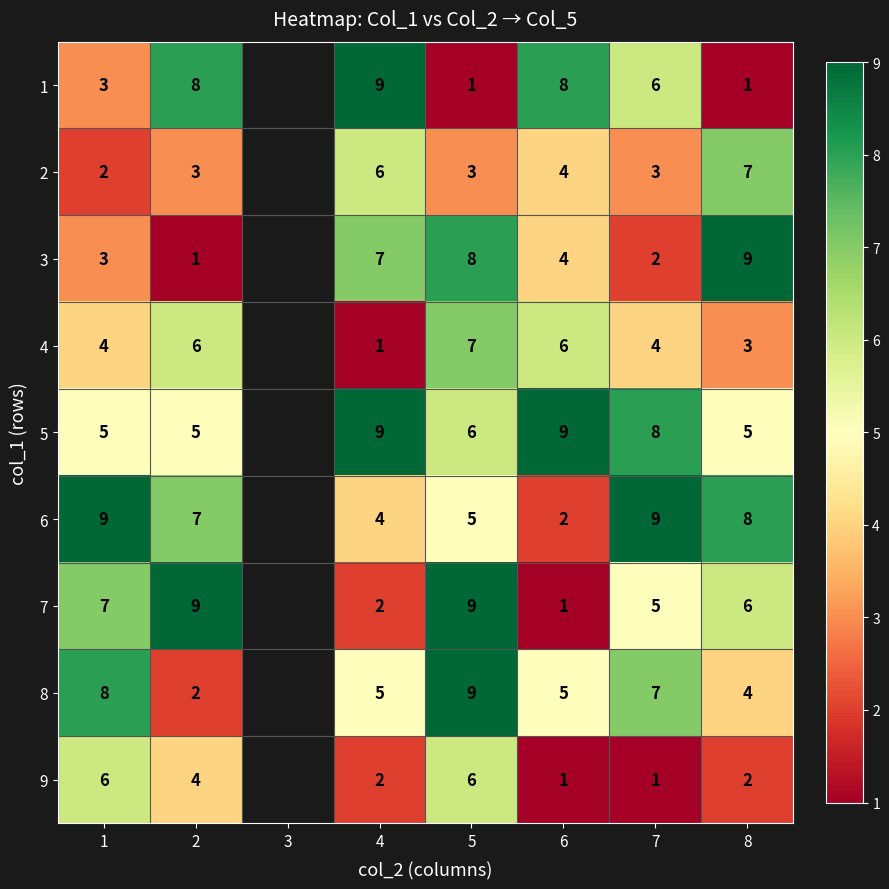

Is the value of 9 at 1 greater than the value of 3 at 6?

Yes